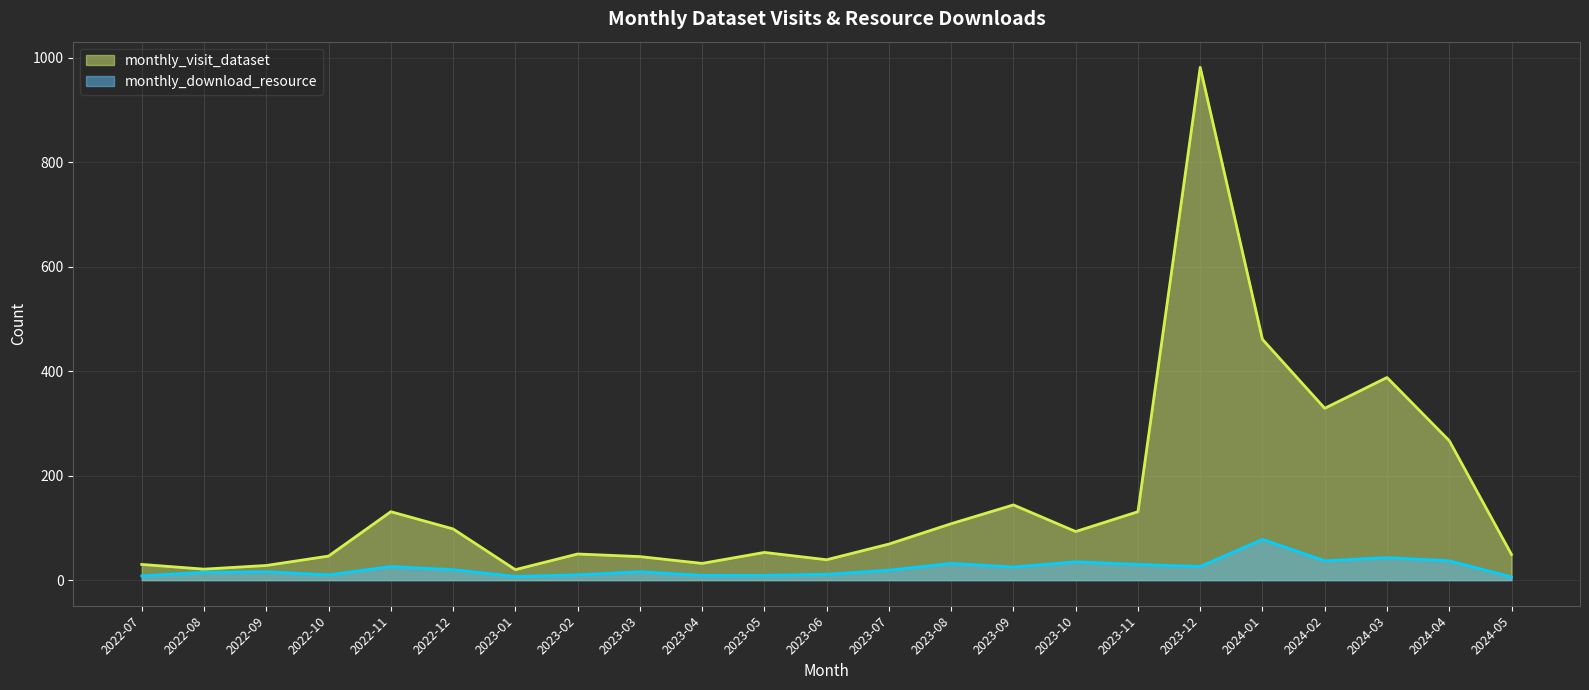

What is the total value across all series at 2023-10?

128